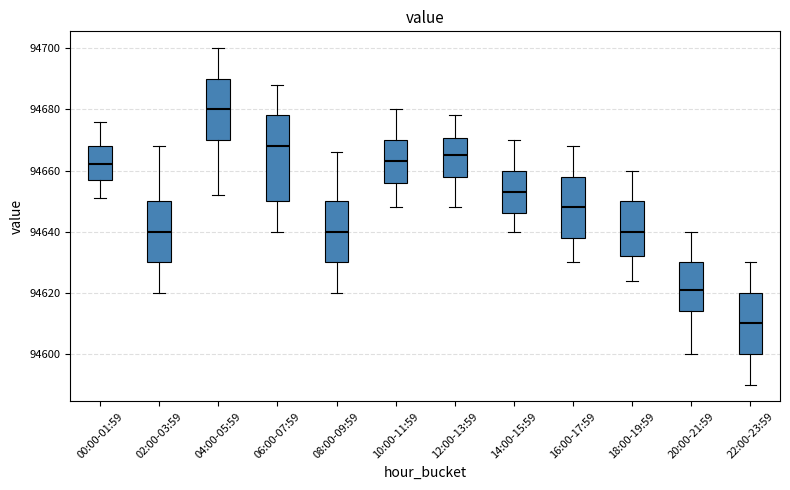

Reading left to right, read every box against the y-axis: the position of its median line, the range the box covers, and the ends of its whiskers. The values are not printed on the chart, so give them approximately, as read against the axis.

00:00-01:59: median 94662, box 94658 to 94668, whiskers 94652 to 94676
02:00-03:59: median 94640, box 94630 to 94650, whiskers 94620 to 94668
04:00-05:59: median 94680, box 94670 to 94690, whiskers 94652 to 94700
06:00-07:59: median 94668, box 94650 to 94678, whiskers 94640 to 94688
08:00-09:59: median 94640, box 94630 to 94650, whiskers 94620 to 94666
10:00-11:59: median 94664, box 94656 to 94670, whiskers 94648 to 94680
12:00-13:59: median 94666, box 94658 to 94670, whiskers 94648 to 94678
14:00-15:59: median 94654, box 94646 to 94660, whiskers 94640 to 94670
16:00-17:59: median 94648, box 94638 to 94658, whiskers 94630 to 94668
18:00-19:59: median 94640, box 94632 to 94650, whiskers 94624 to 94660
20:00-21:59: median 94622, box 94614 to 94630, whiskers 94600 to 94640
22:00-23:59: median 94610, box 94600 to 94620, whiskers 94590 to 94630